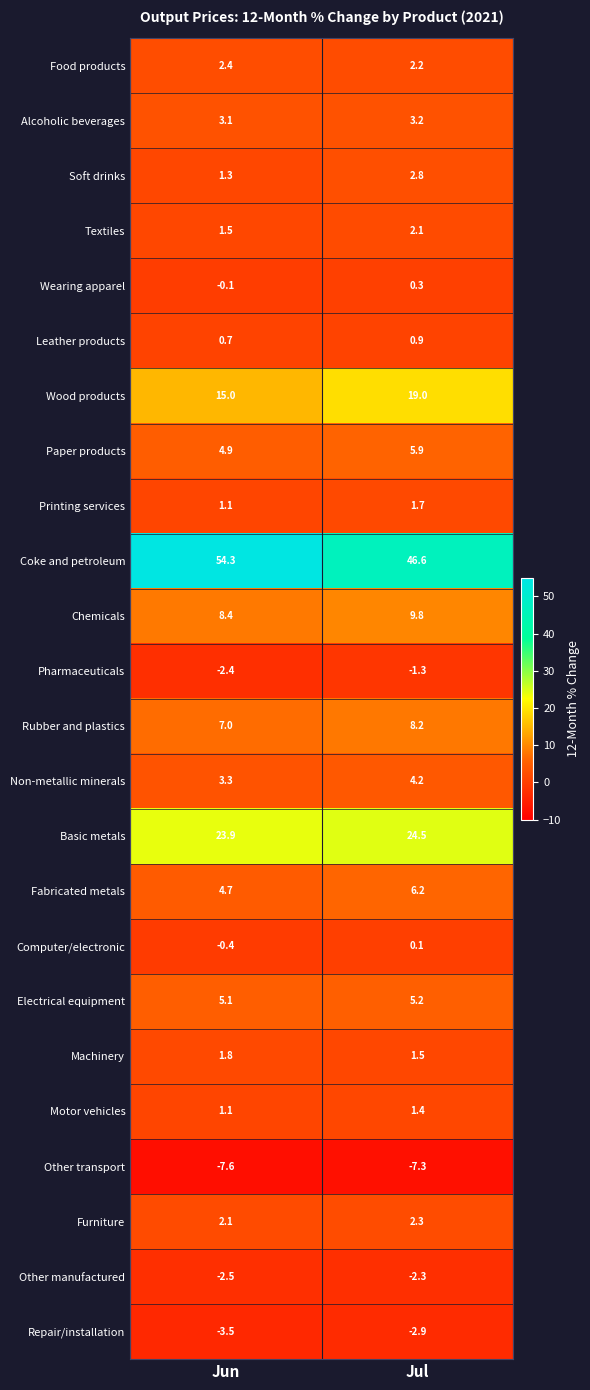

What is the average value of the Other manufactured series?

-2.4